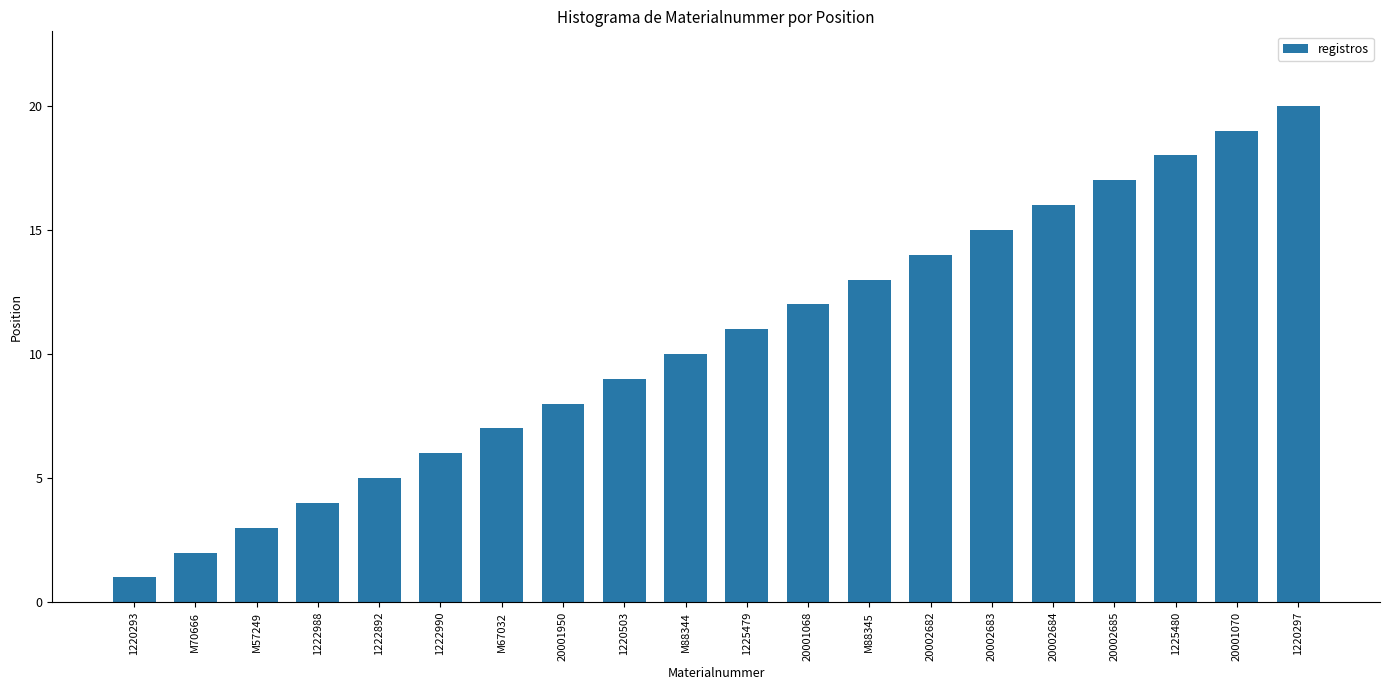

What is the label of the 10th bar from the right?

1225479